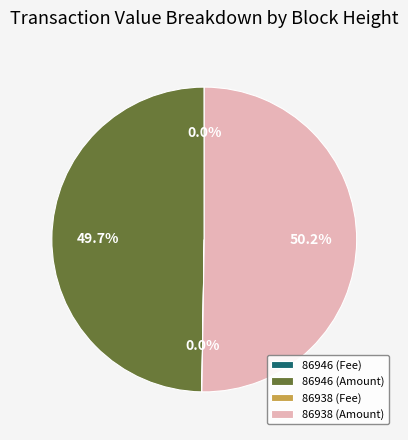

To the nearest percent, what is the average slice percentage?

25%